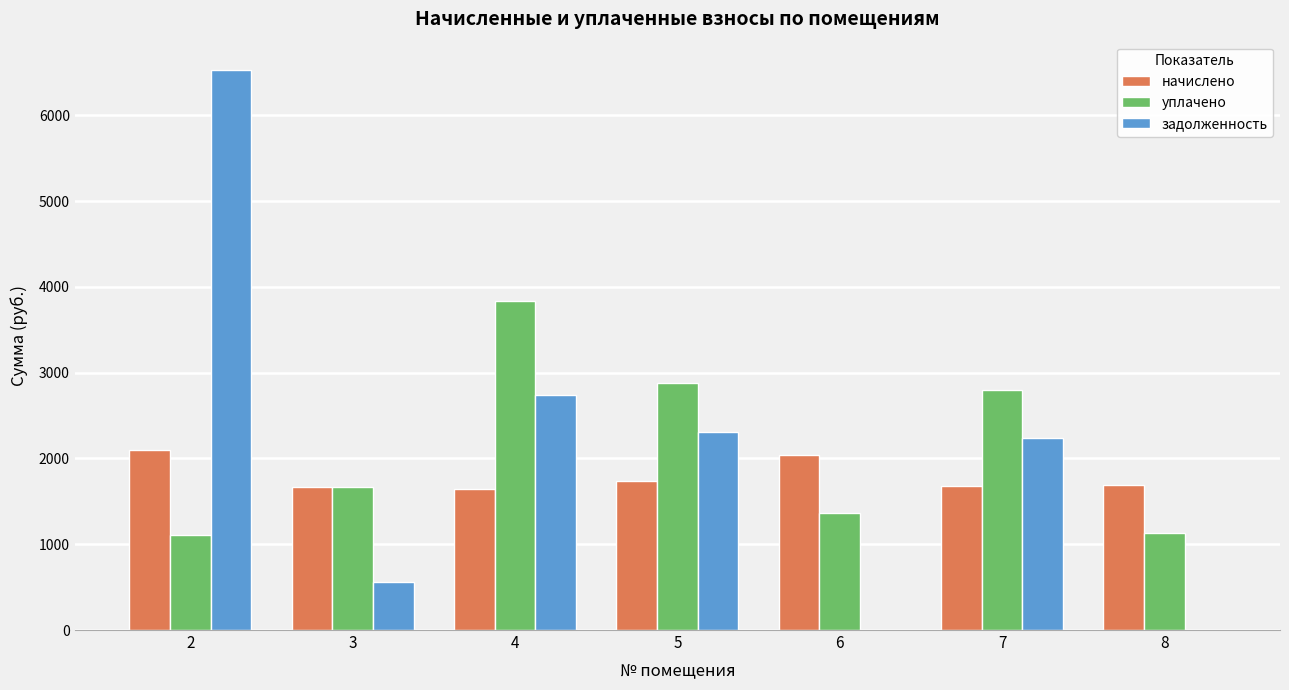

What is the highest value of the задолженность series?

6531.4